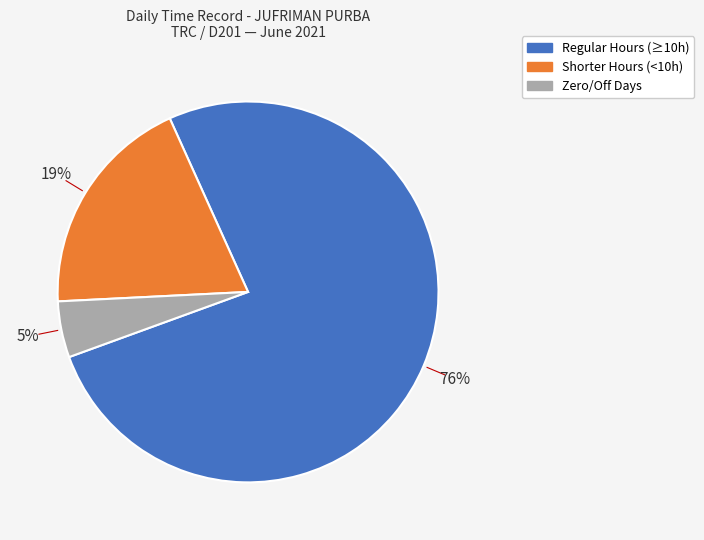

To the nearest percent, what is the difference between the largest and smallest slice percentages?

71%